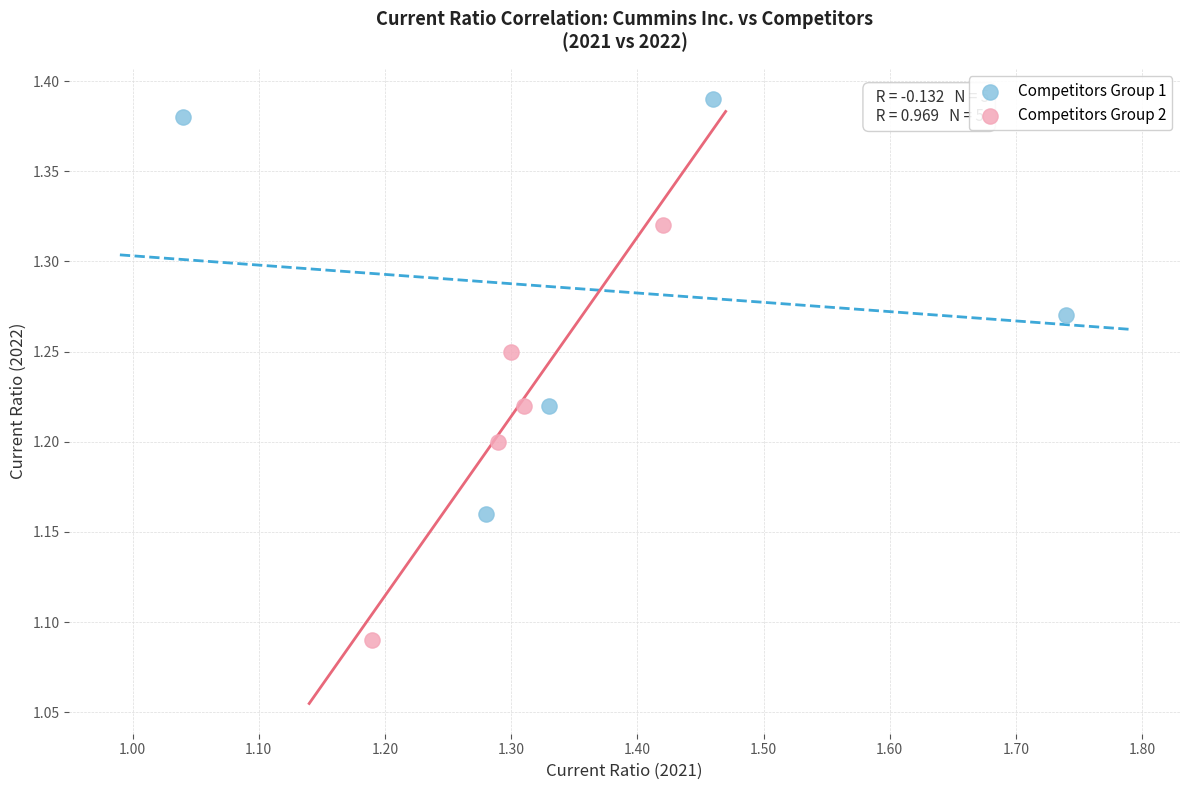

Which series contains the highest Y value?

Competitors Group 1